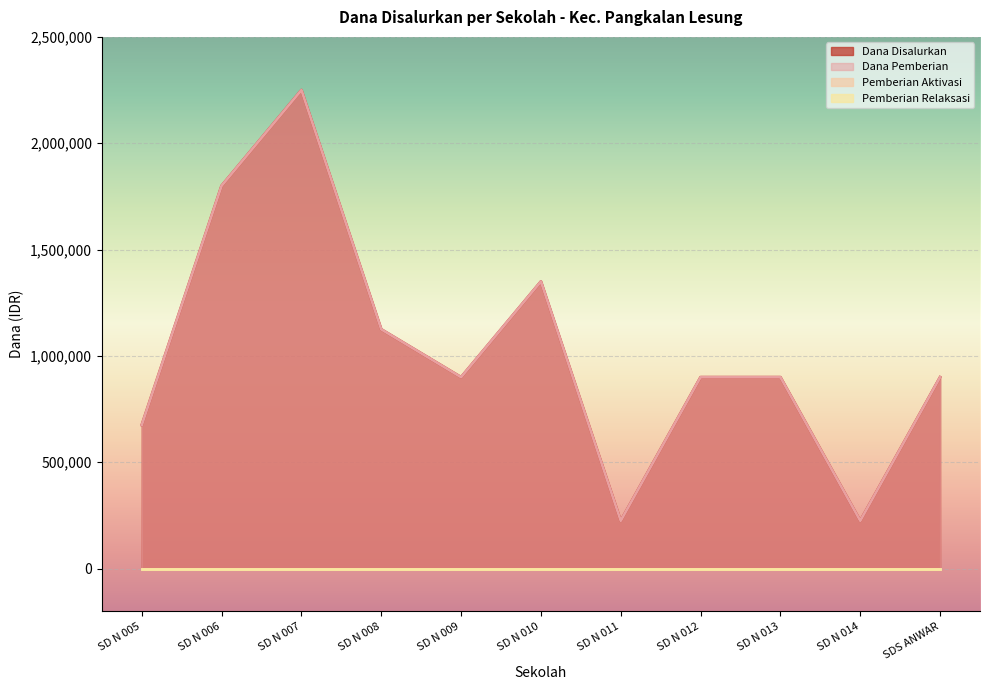

What is the label of the 2nd point from the right?

SD N 014